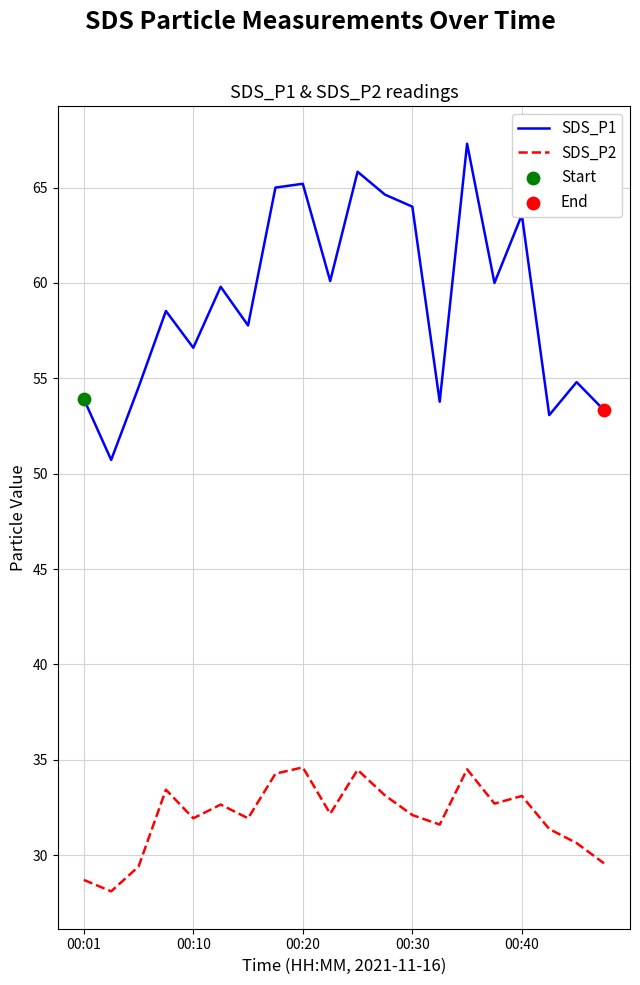

At how many categories does at least one series exceed 30?

20